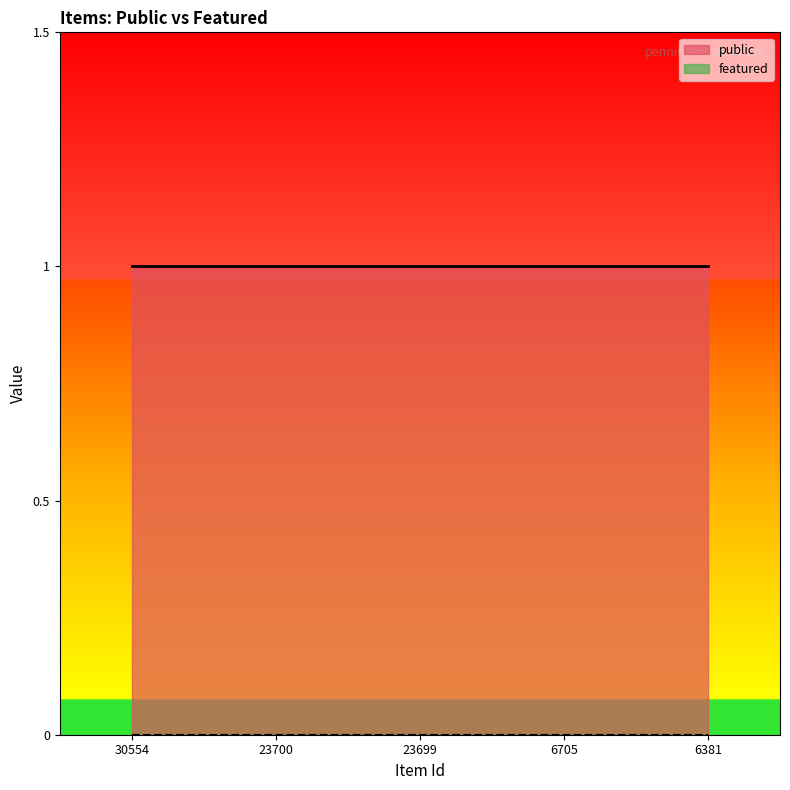

Rank the series by their average value, from lowest to highest.

featured, public